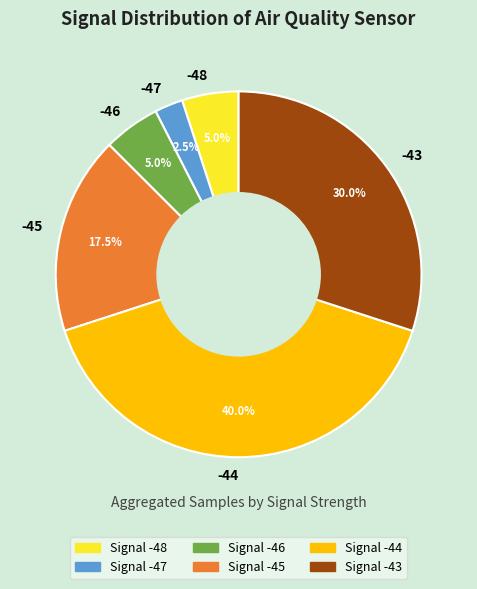

Is -43 the majority of the pie?

No